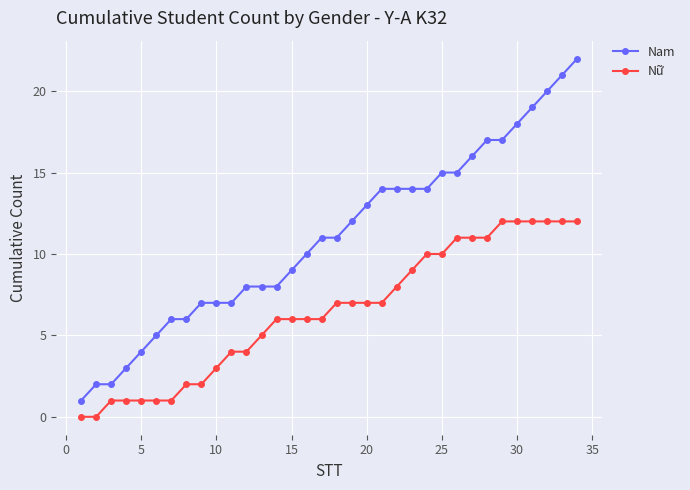

True or false: Nữ and Nam cross at least once.

False